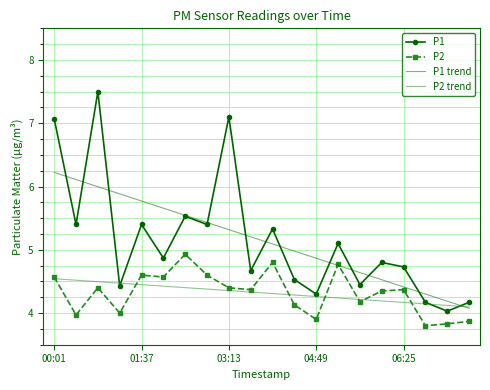

After their last crossing, which series has the higher values: P1 trend or P2 trend?

P2 trend